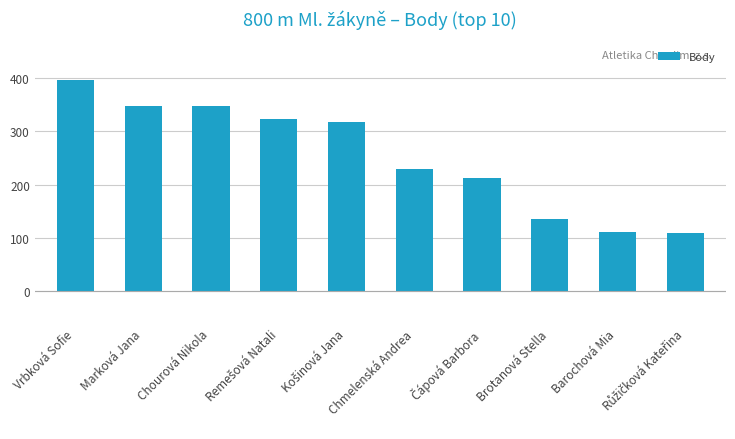

Between Vrbková Sofie and Brotanová Stella, which is larger?

Vrbková Sofie